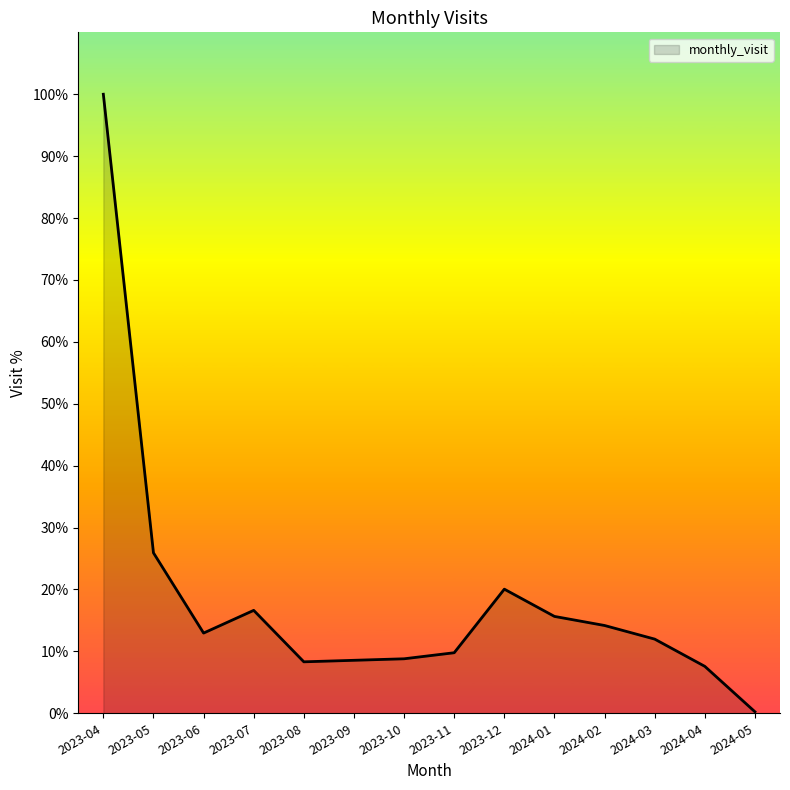

What position from the right is 2023-08?

10